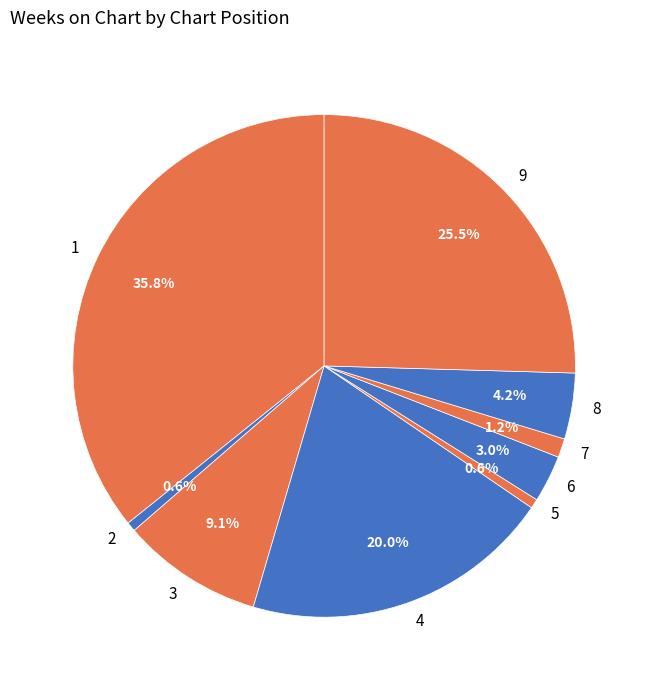

To the nearest percent, what portion does 2 represent?

1%